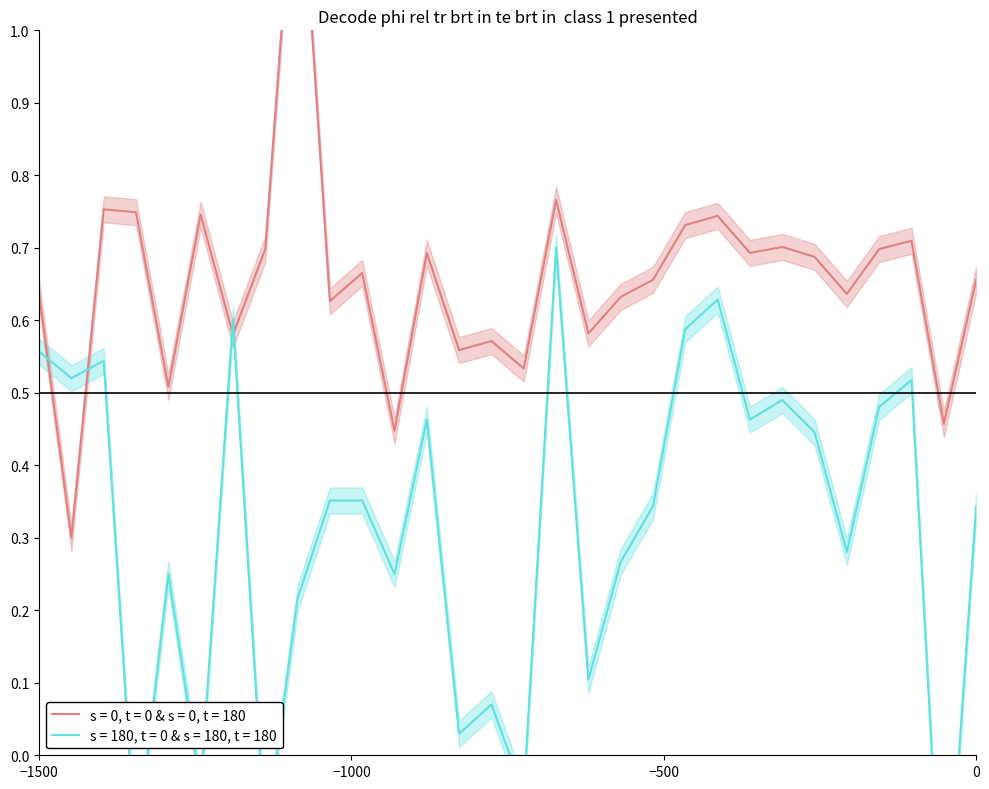

What is the difference between the highest and lowest values at 38?

0.3